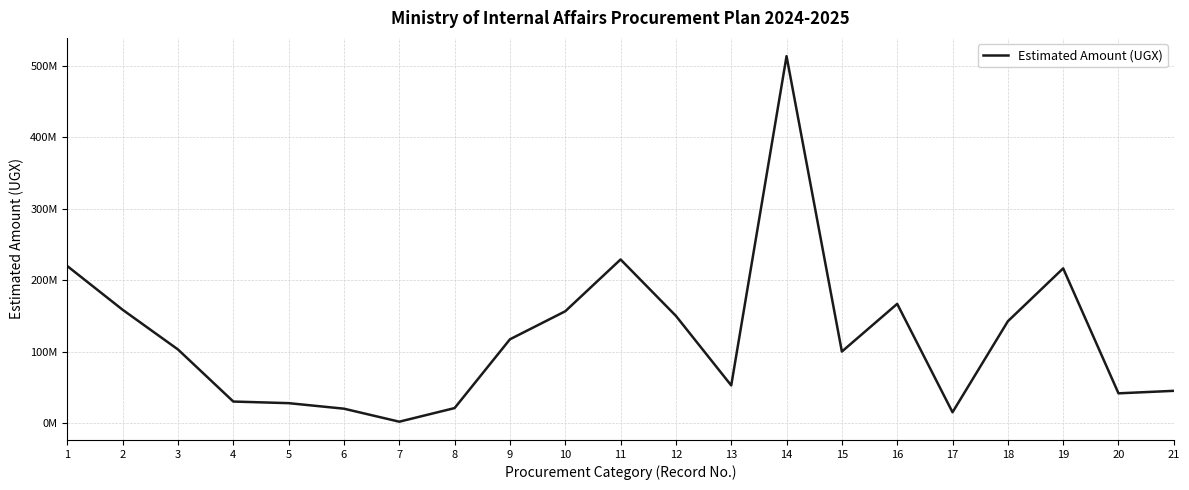

Does the chart display data point markers on the line(s)?

No